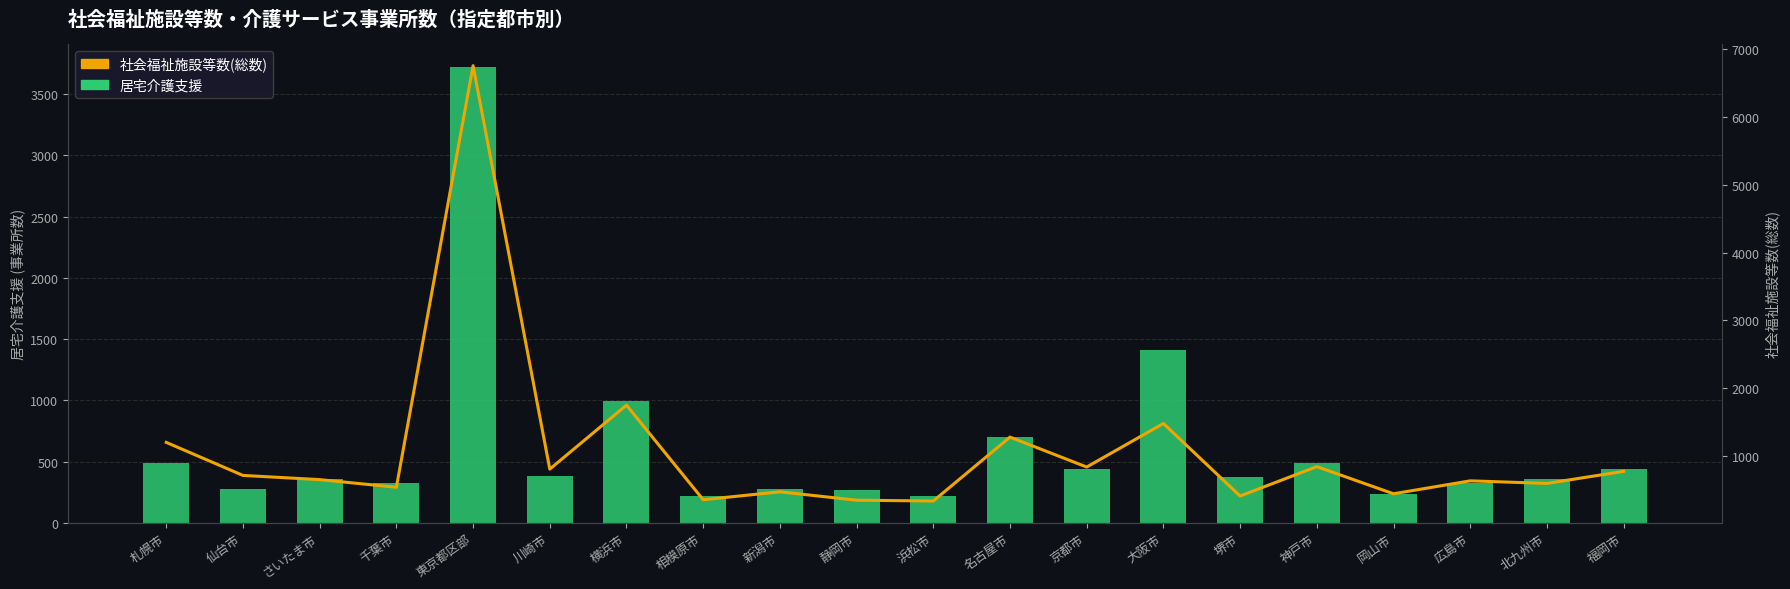

Reading left to right, extract all data points from this chart.

居宅介護支援: 485	275	360	327	3724	379	997	218	273	270	218	703	442	1414	376	485	233	322	358	436
社会福祉施設等数(総数): 1196	708	646	533	6760	801	1746	349	466	342	330	1274	832	1475	404	838	437	628	590	768